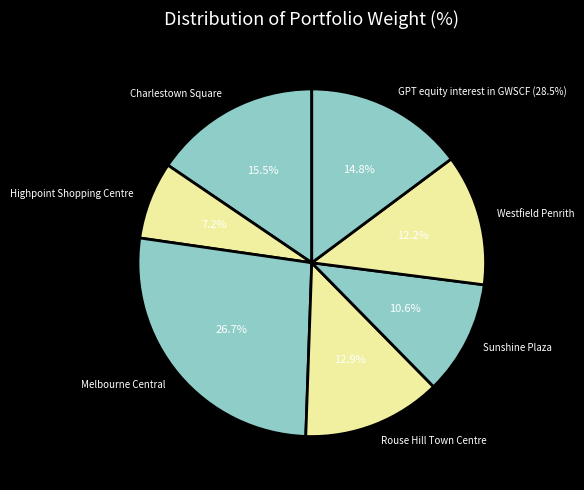

Is there any slice that represents more than half of the pie?

No